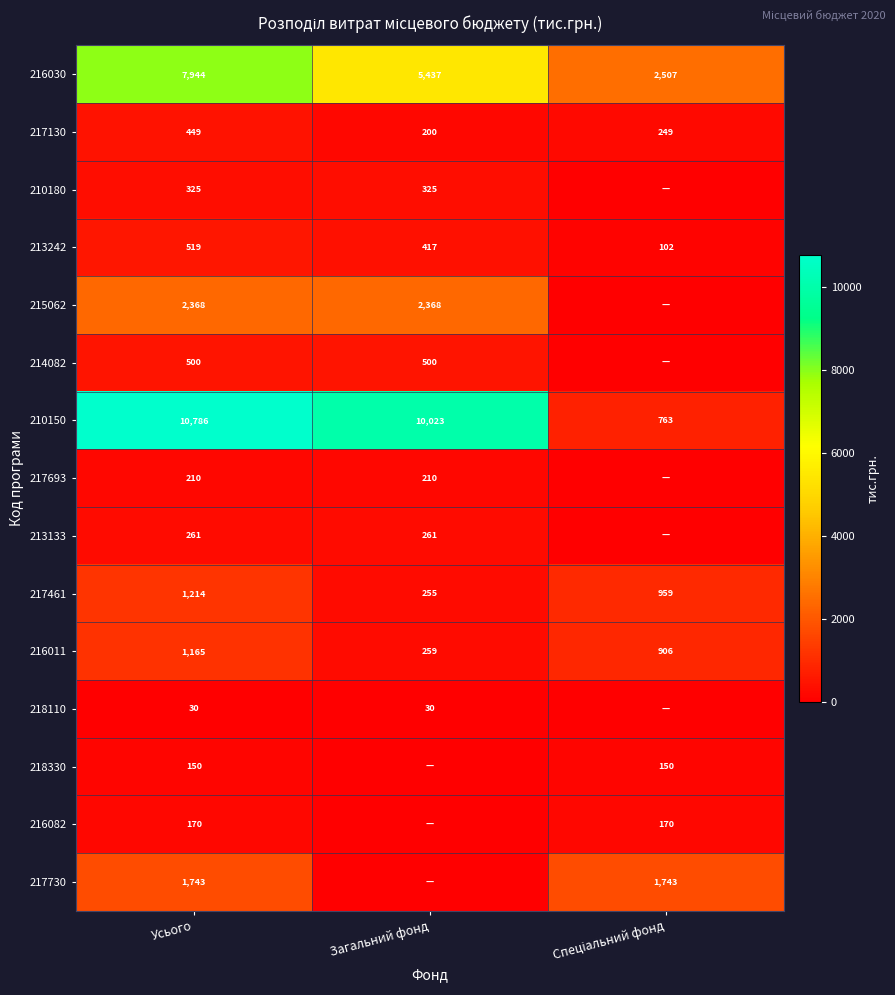

What is the difference between the 217461 values at Загальний фонд and Усього?

959